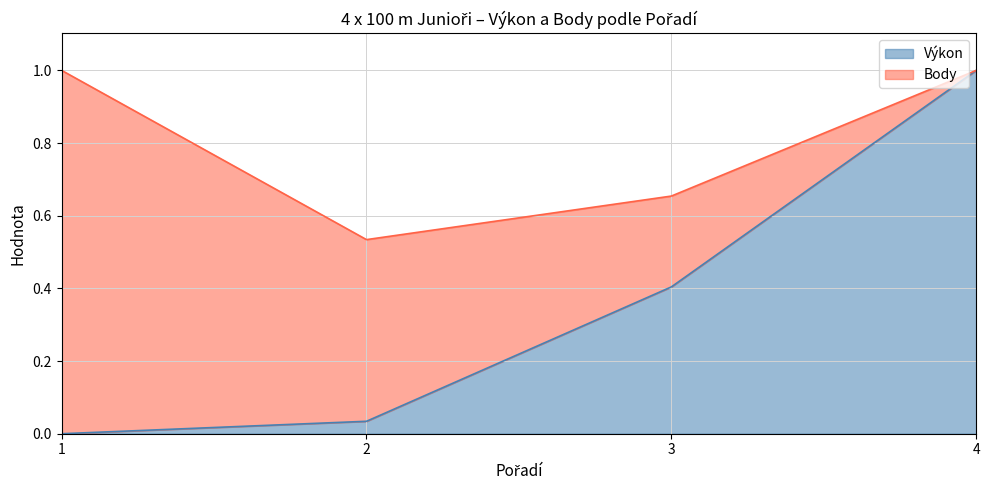

What is the sum of the values at 1 and 4?

1.0